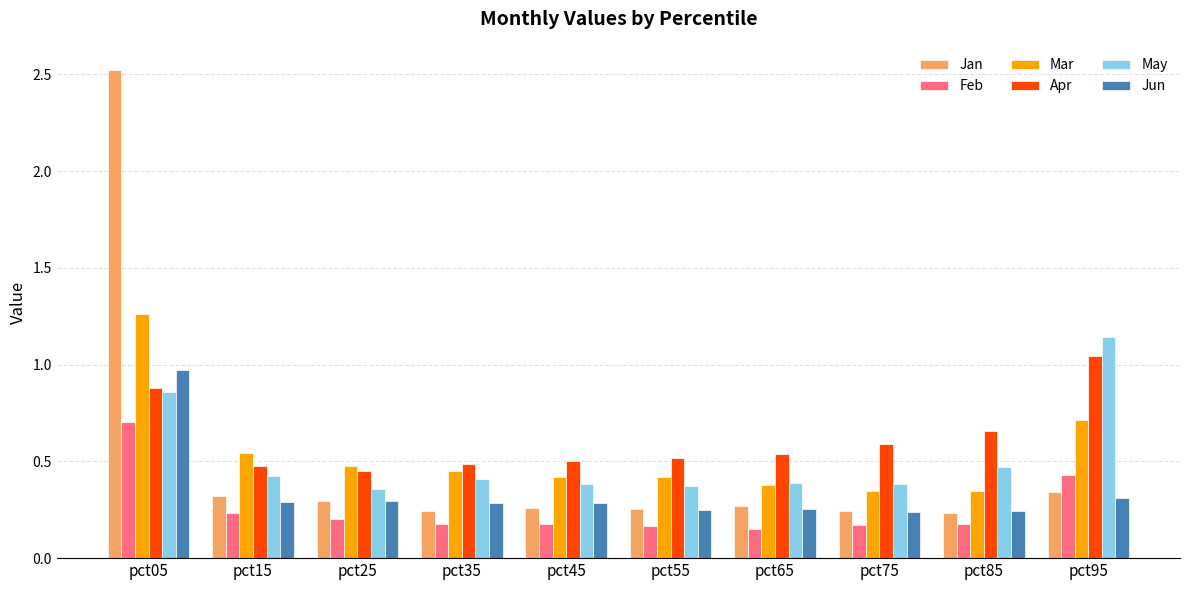

At how many categories does at least one series exceed 1?

2